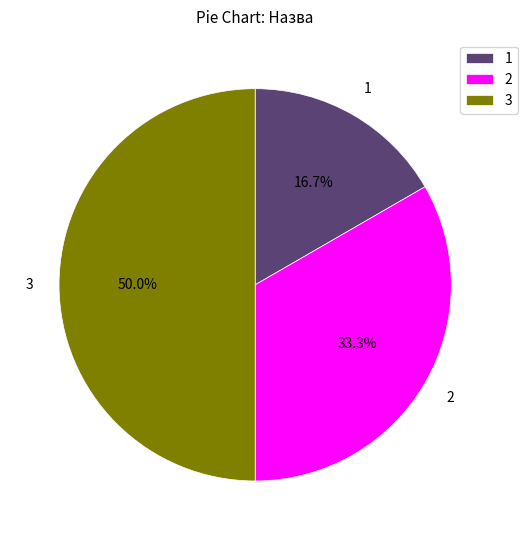

What is the ratio of the value at 3 to the value at 2?

1.5